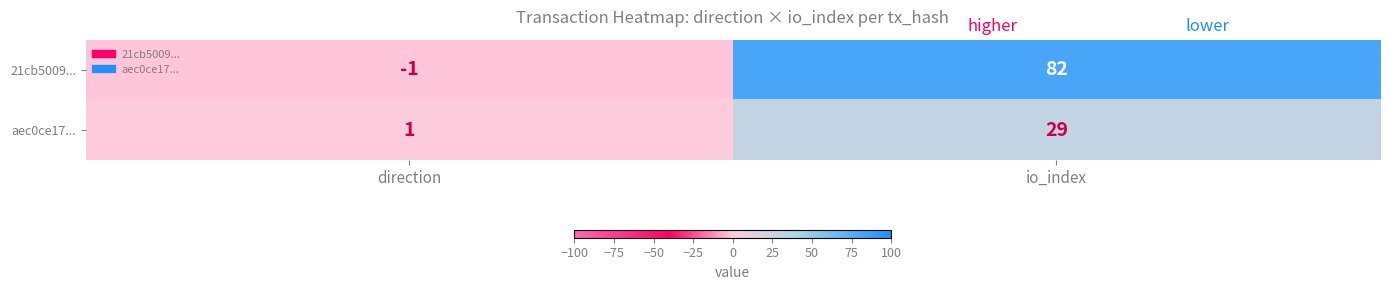

How many data points does each series have?

2